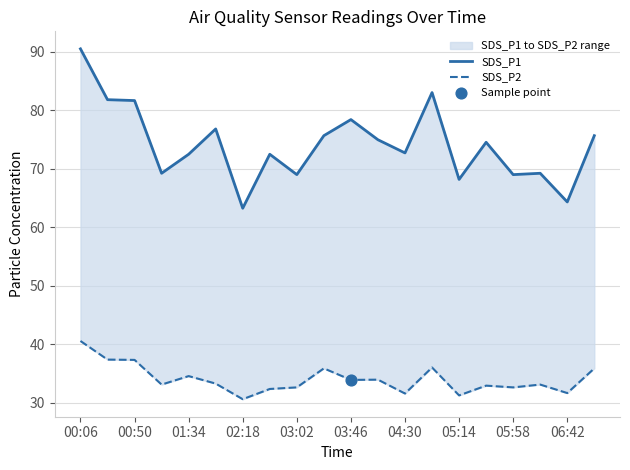

Which series contains the highest Y value?

SDS_P1